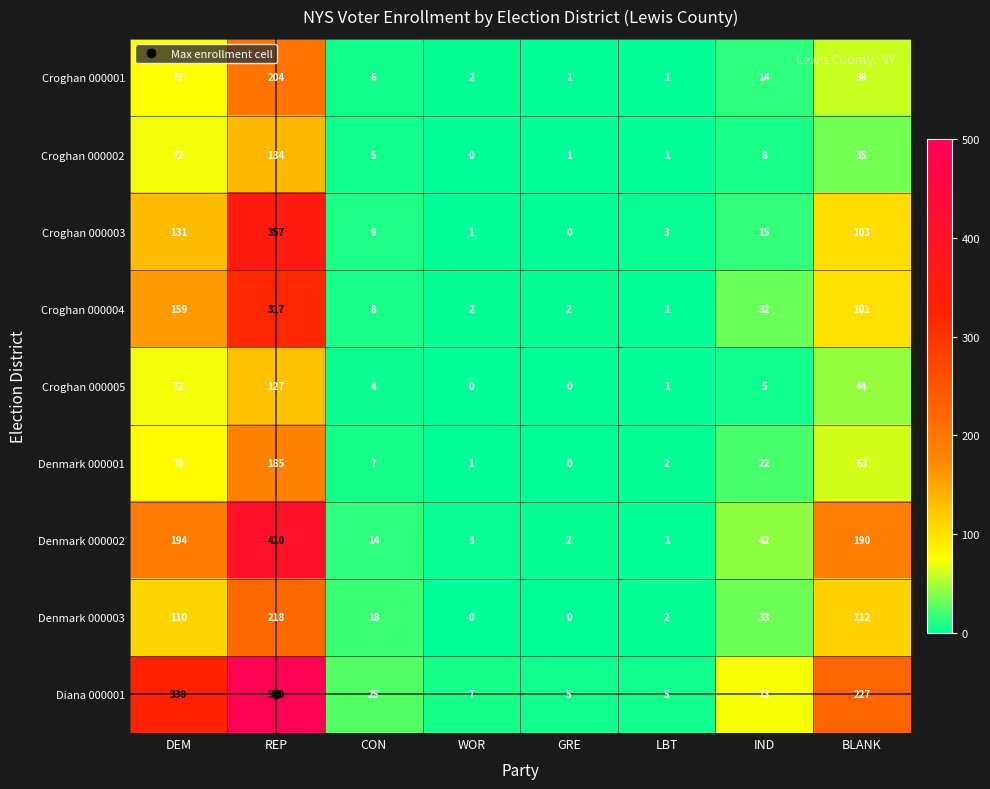

What is the difference between the second highest and second lowest values in the Croghan 000005 series?

72